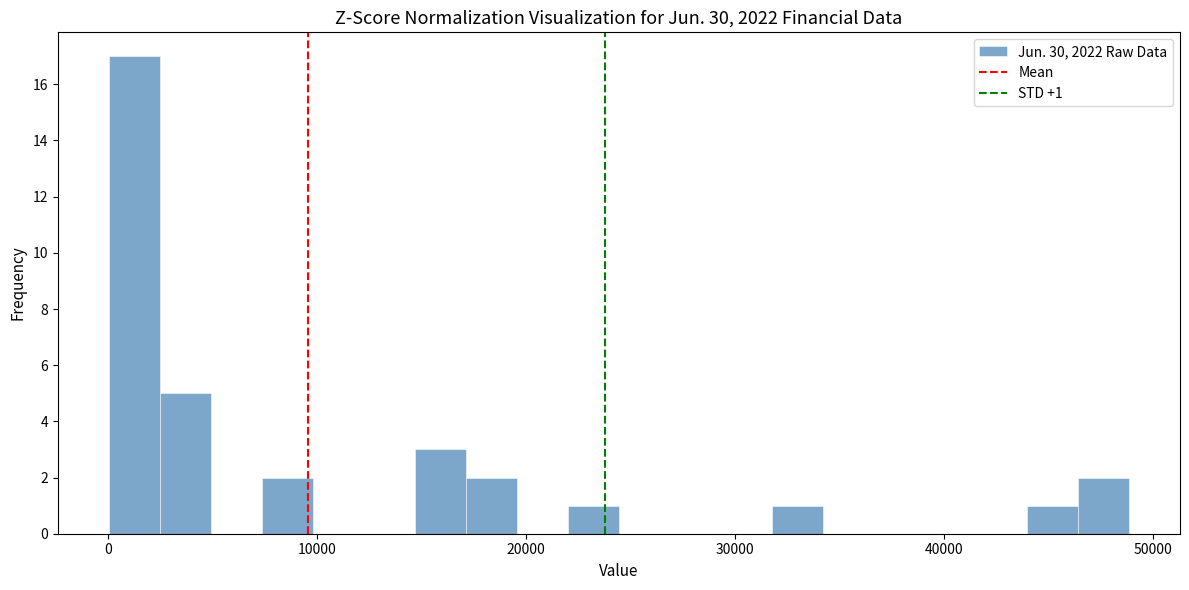

Read against the x-axis, roughly where is the centre of the tallest bar?

1000